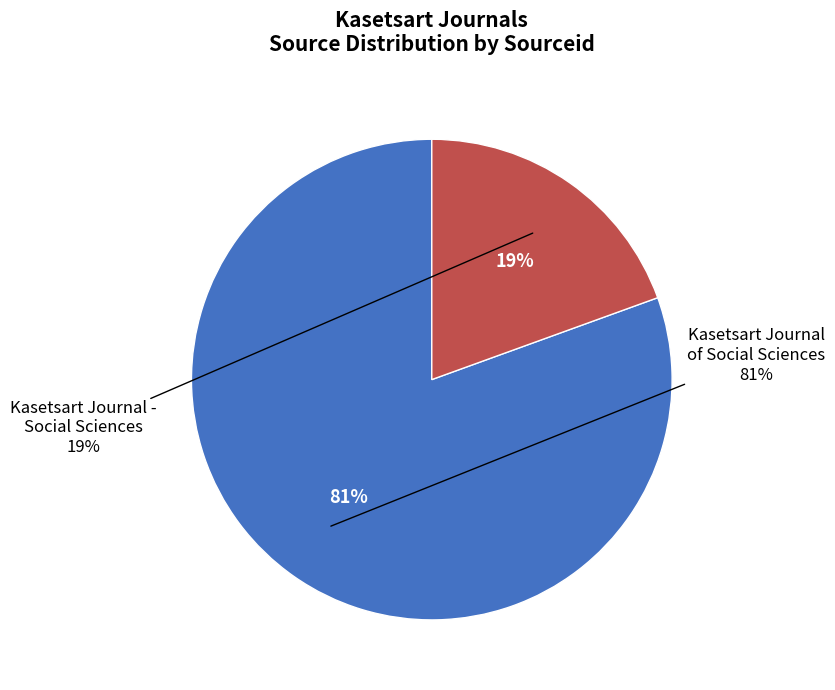

Which category has the smallest portion of the pie?

Kasetsart Journal - Social Sciences